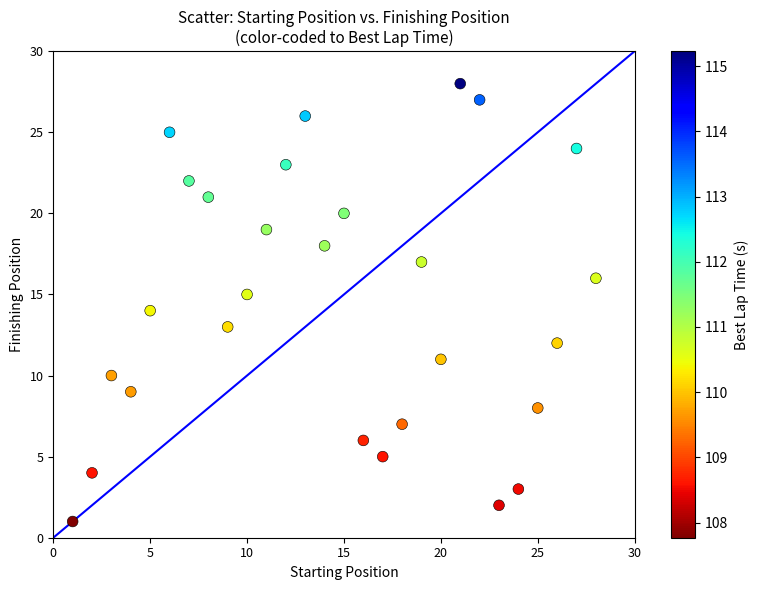

What is the range of Y values (max minus min)?

27